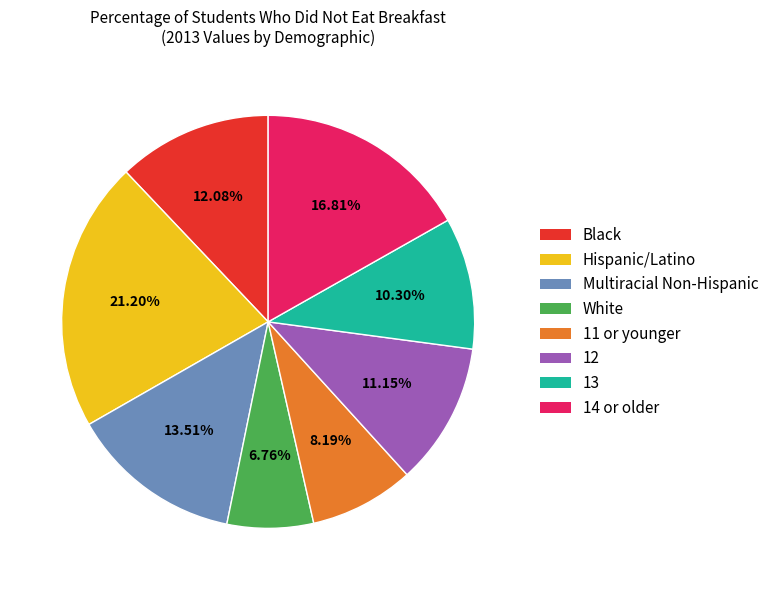

True or false: Hispanic/Latino accounts for 32% of the total.

False